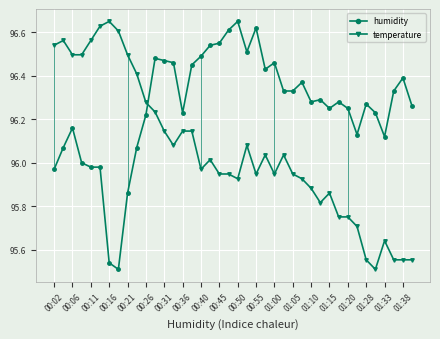

True or false: humidity and temperature intersect in this chart.

True